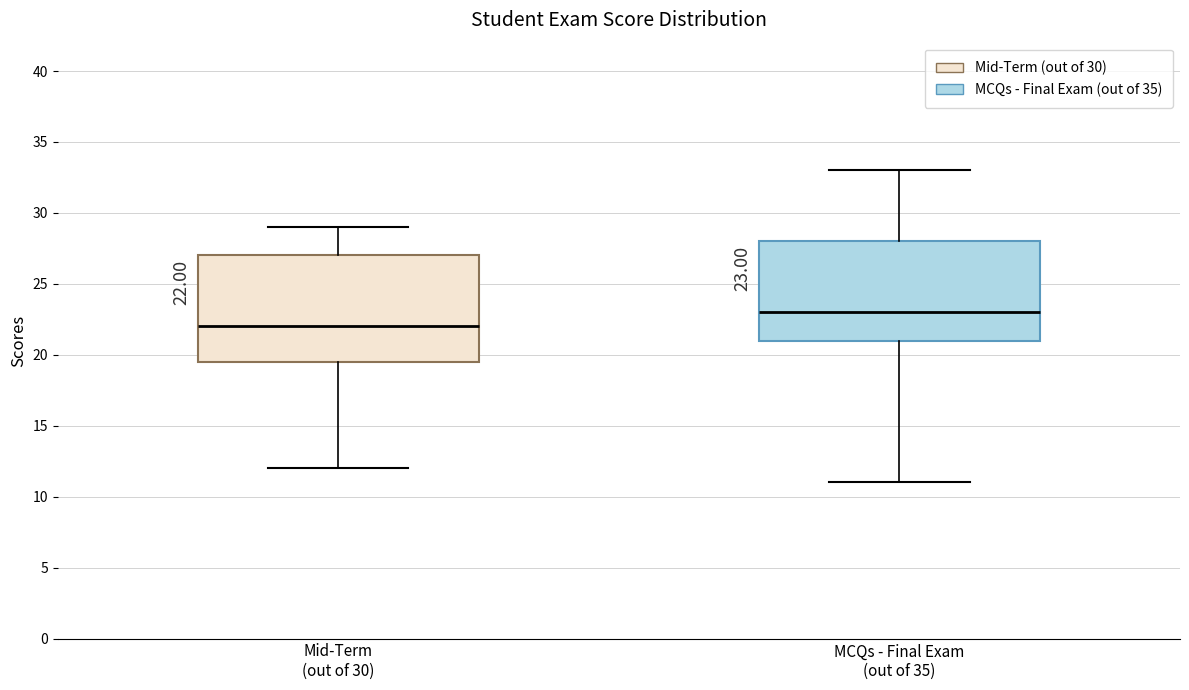

Which box is the tallest, from its lower edge to its upper edge?

Mid-Term (out of 30)